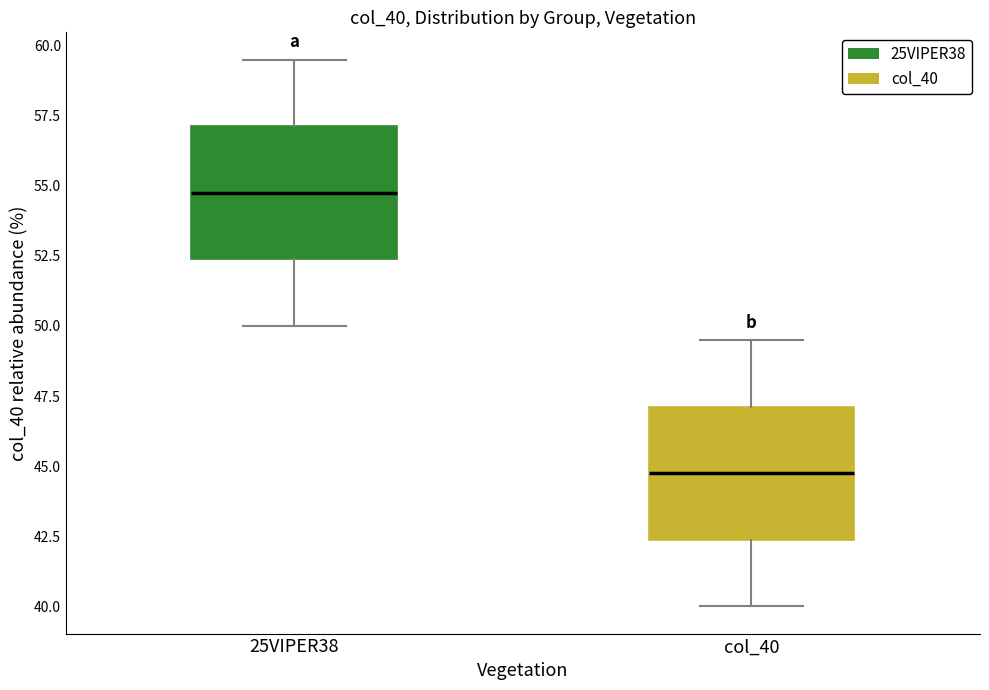

Where does the median line of the box for col_40 sit on the y-axis? The values are not printed on the chart, so give them approximately, as read against the axis.

45.0